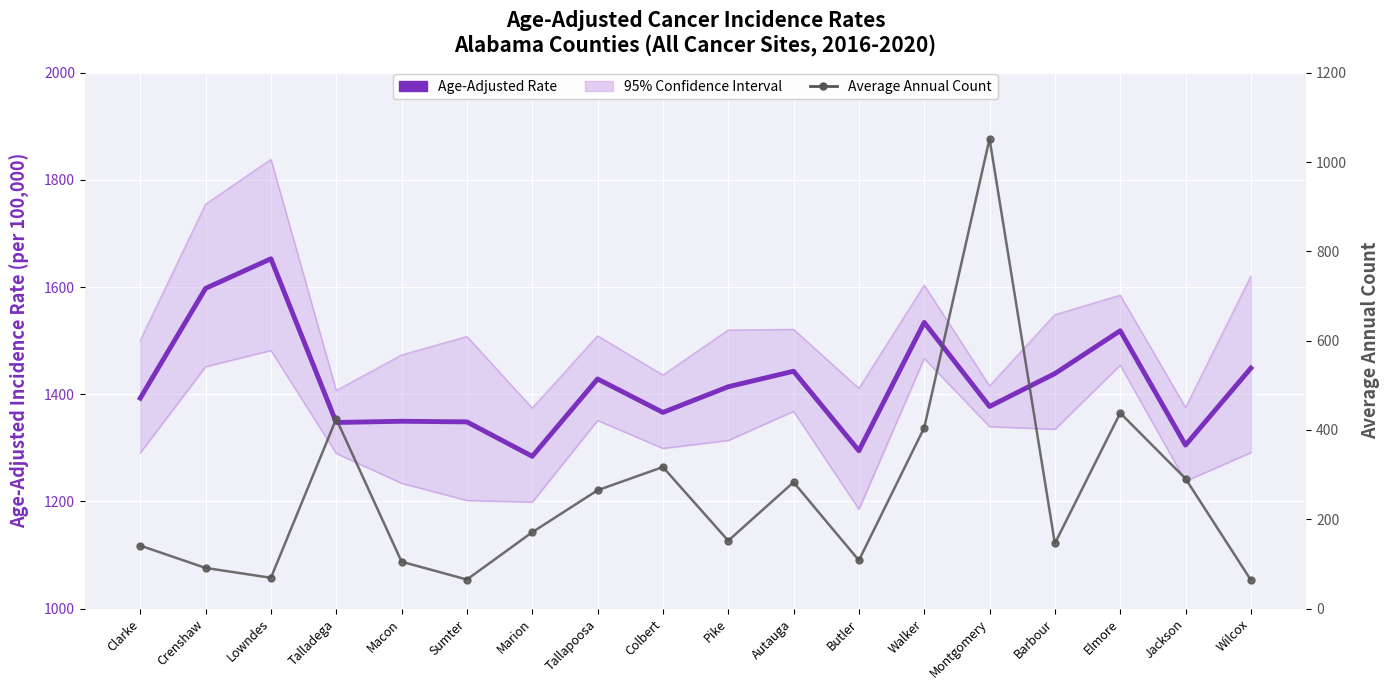

Rank the series at Barbour from lowest to highest value.

Average Annual Count, Age-Adjusted Rate